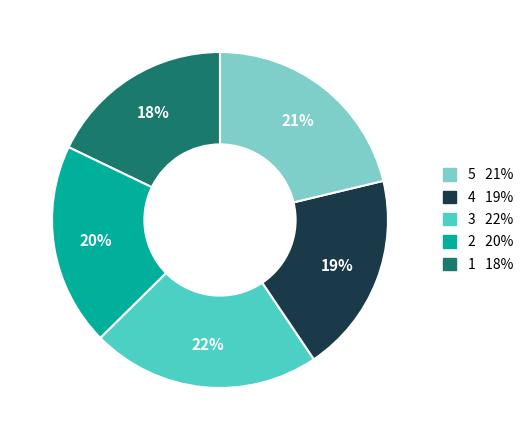

Is there any slice that represents more than half of the pie?

No